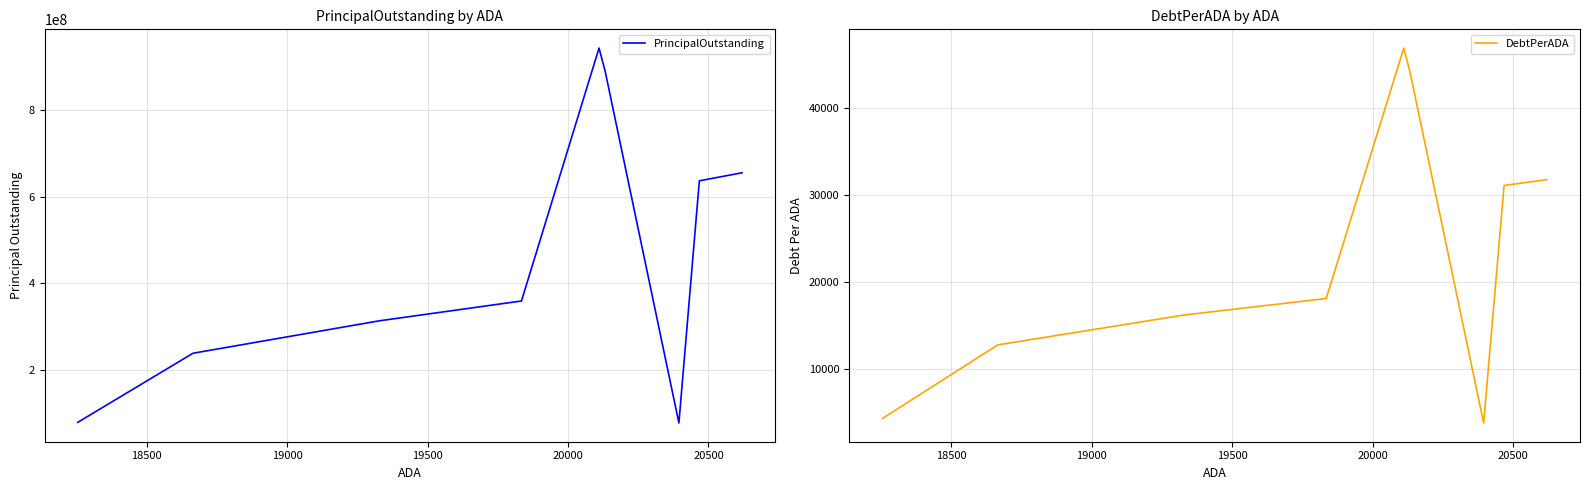

What is the highest value of the DebtPerADA series?

46920.2